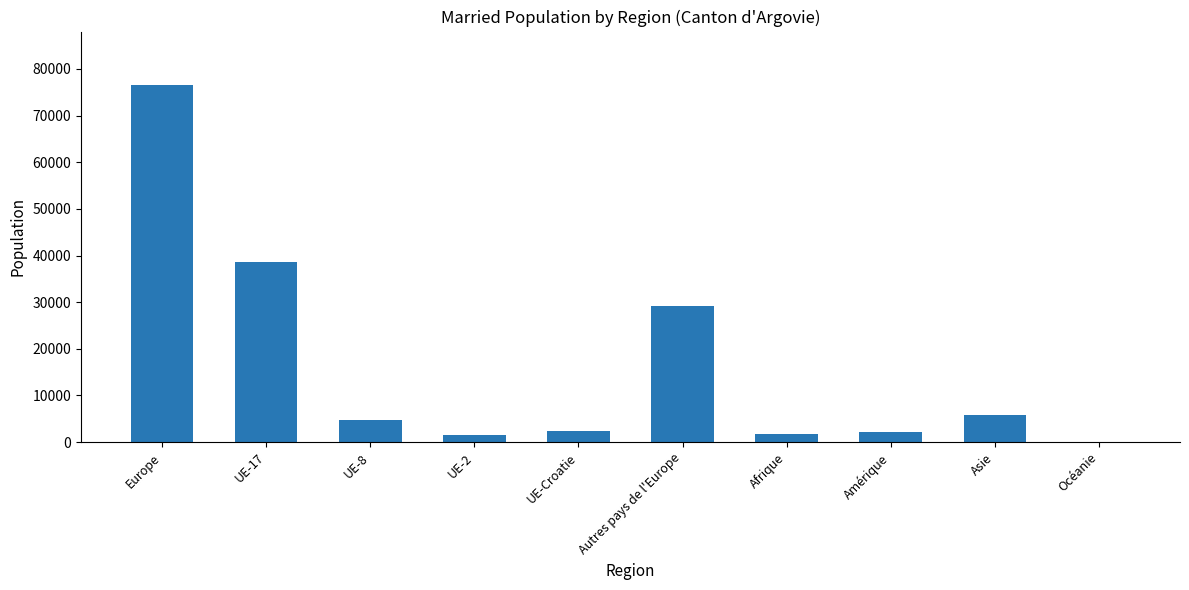

The value at UE-17 is 38683. True or false?

True